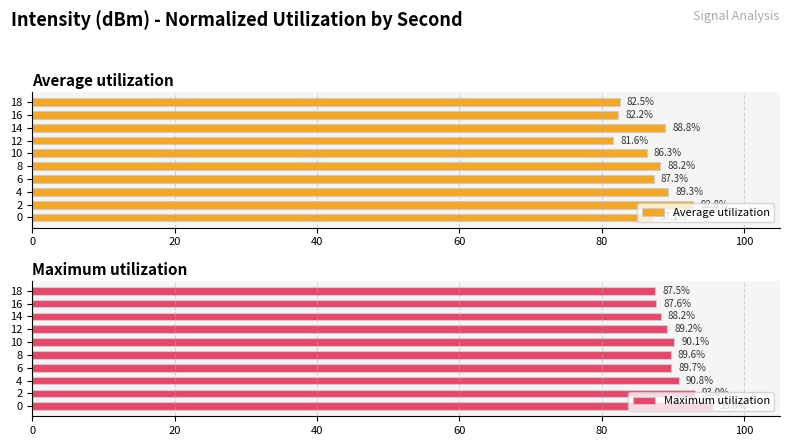

The Maximum utilization series shows 88.2 at 14. True or false?

True